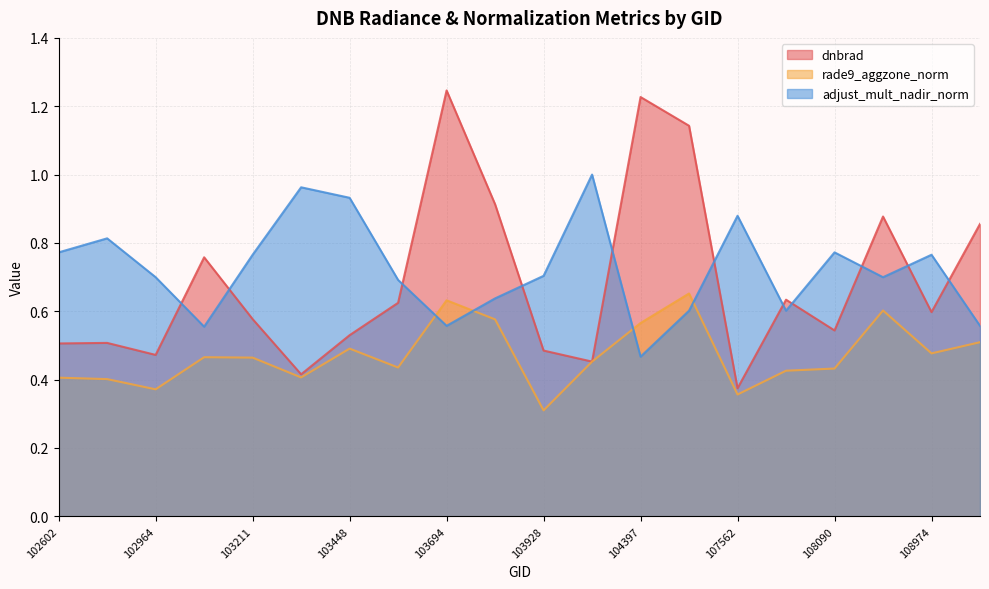

At which category does adjust_mult_nadir_norm reach its first local peak?

102845